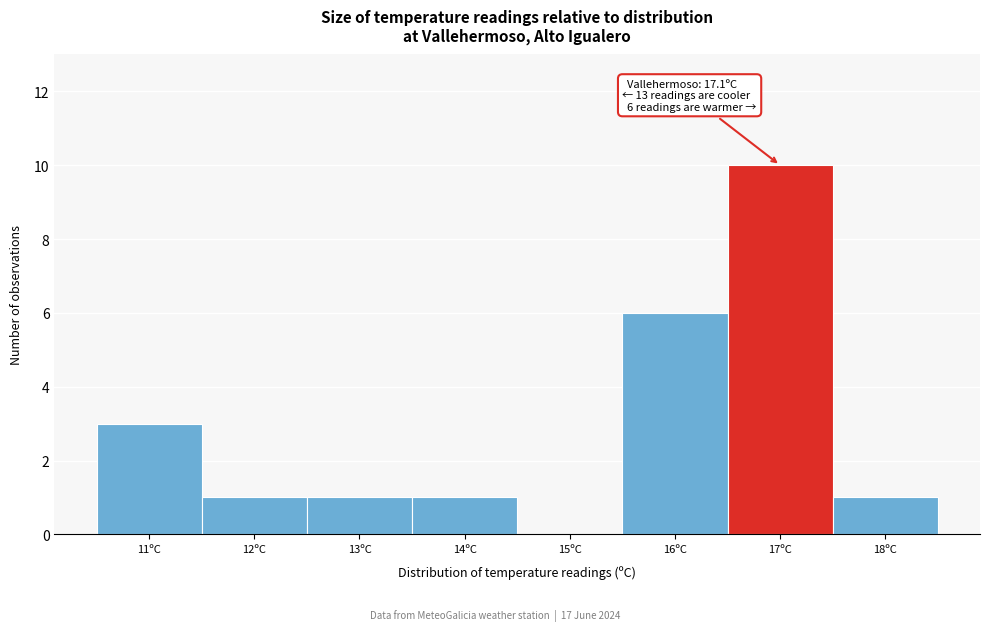

Reading left to right, what are all the values shown in this chart?

11ºC=3	12ºC=1	13ºC=1	14ºC=1	15ºC=0	16ºC=6	17ºC=10	18ºC=1